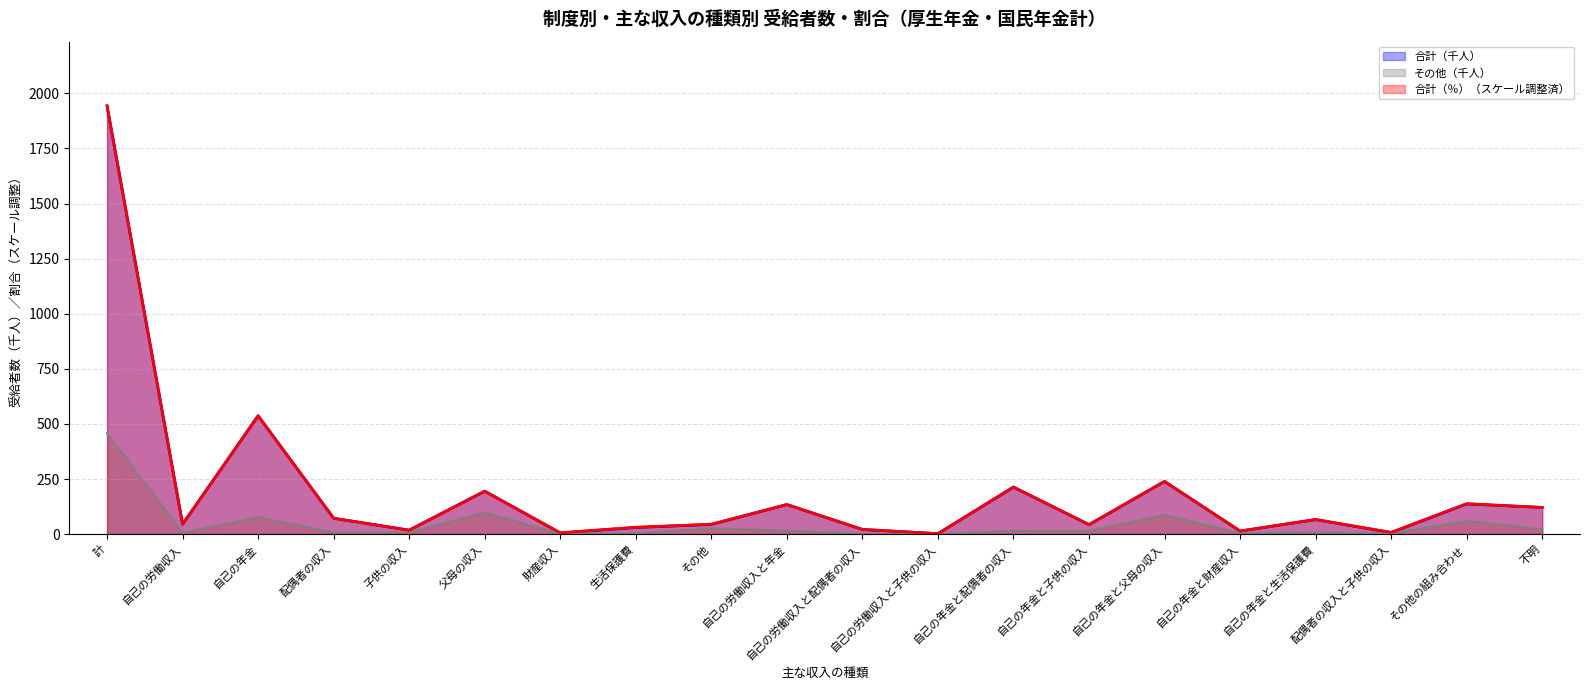

True or false: その他（千人）_line has a value of 88.0 at 自己の年金と父母の収入.

True